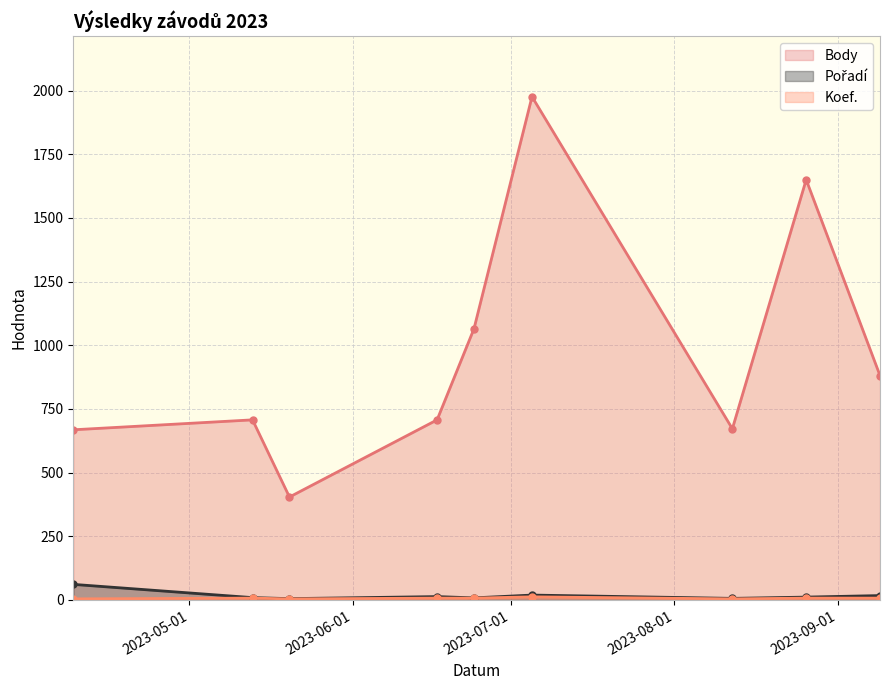

What is the approximate value of Body at 2023-07-05, to the nearest 100?

2000